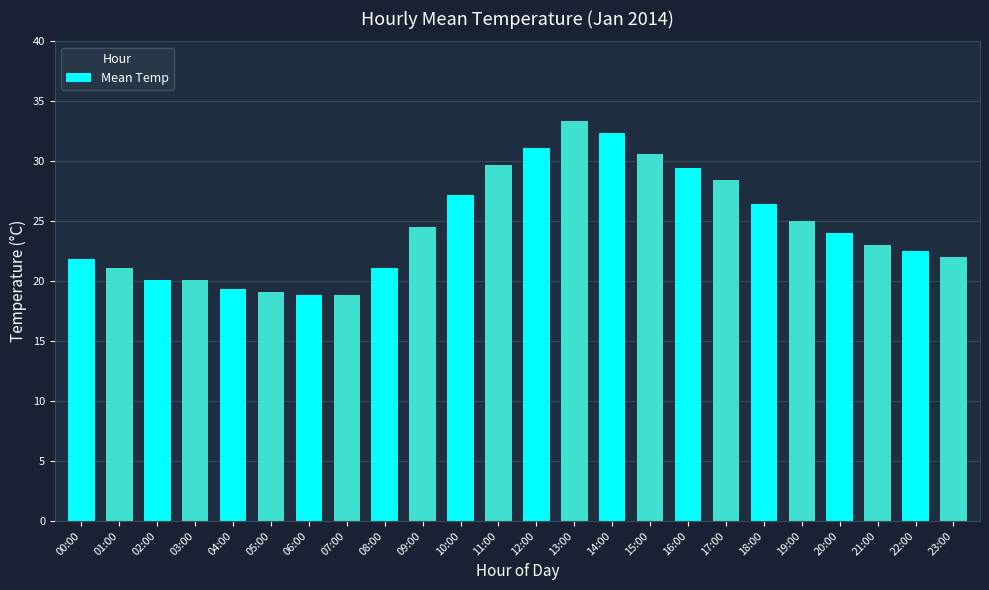

What is the minimum value shown in the chart?

18.9